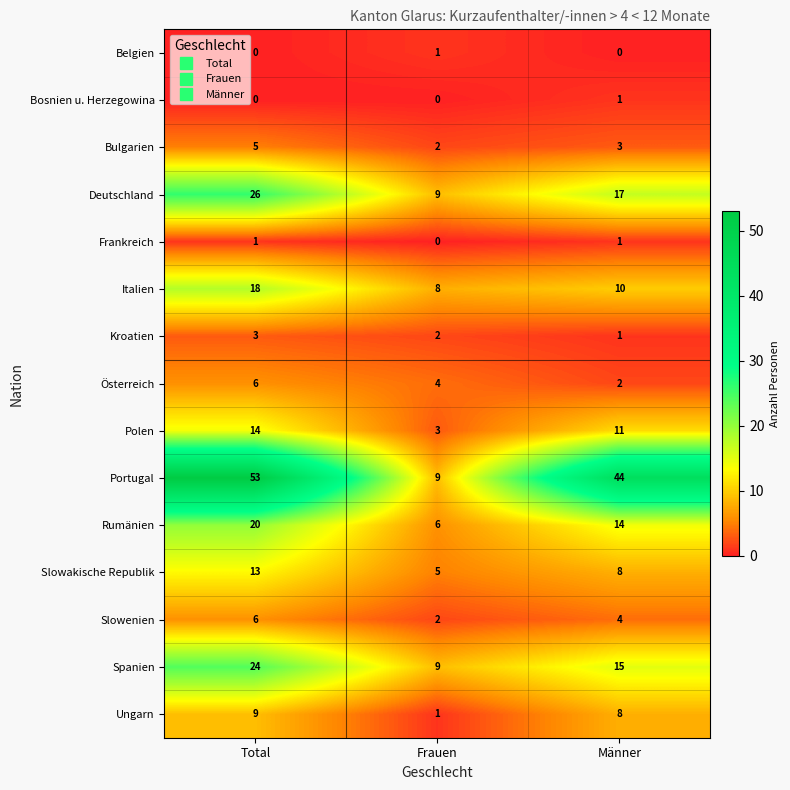

What is the sum of the Ungarn values at Männer and Total?

17